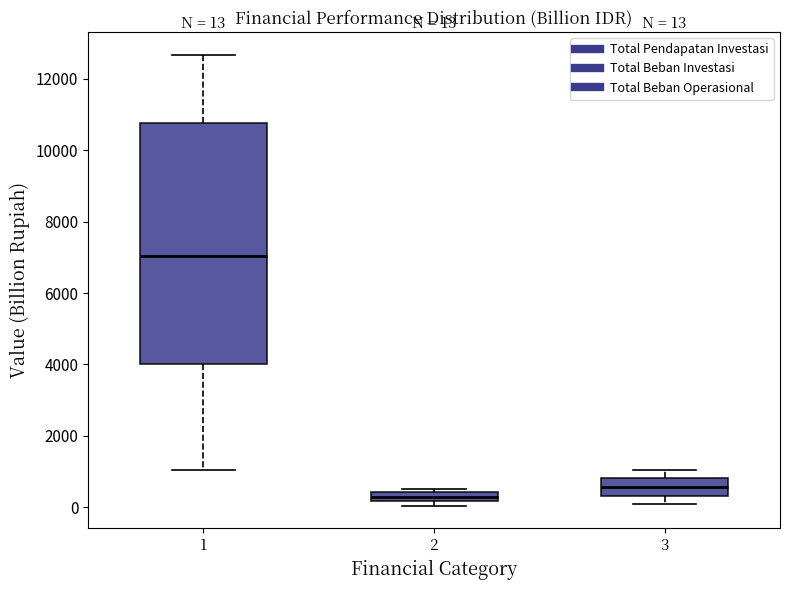

Which box's median line is the highest?

1